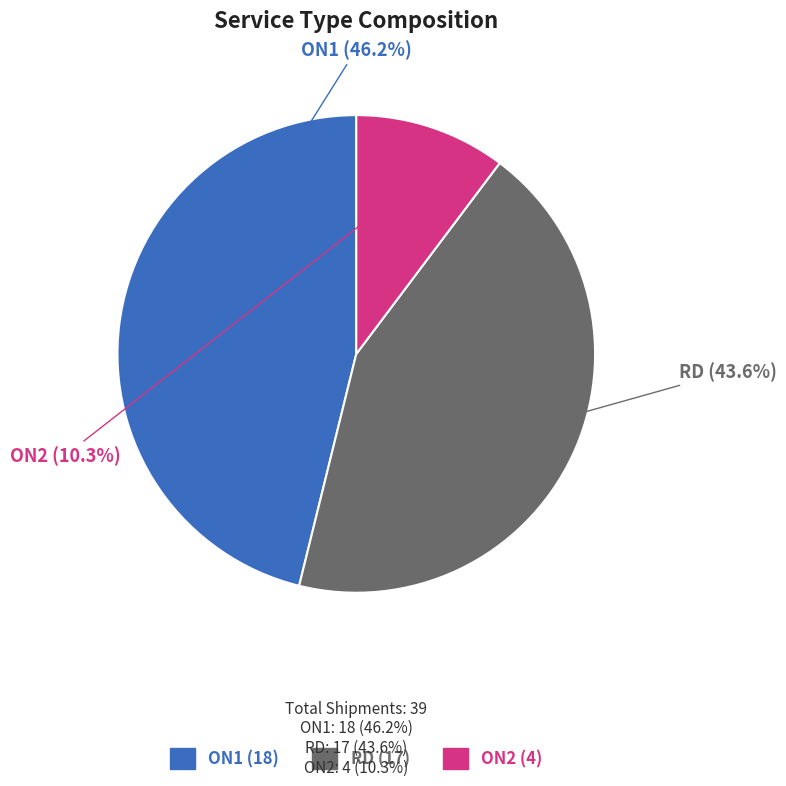

True or false: ON1 accounts for 46% of the total.

True